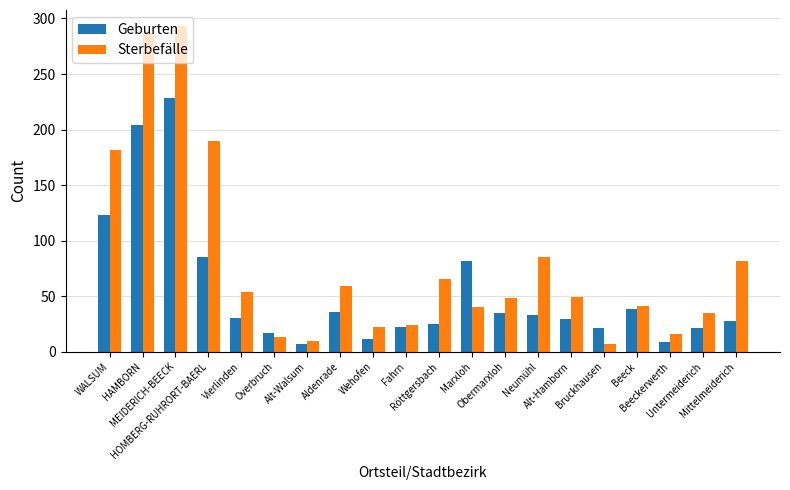

What is the greatest value displayed?

293